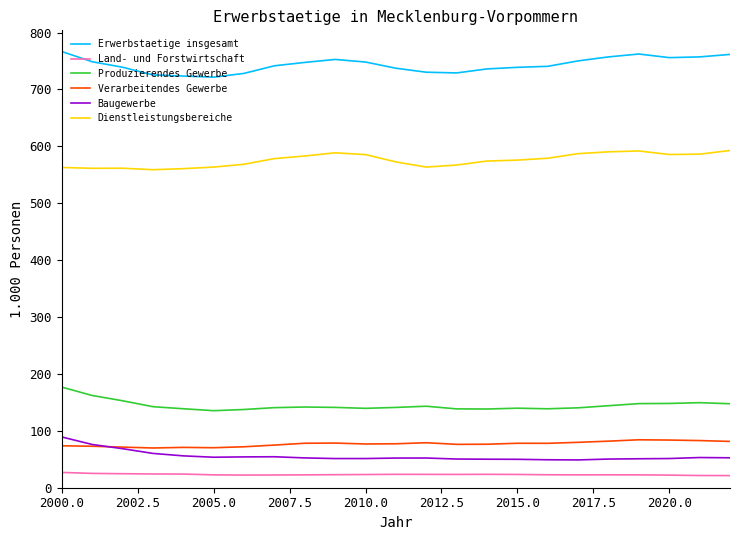

True or false: Dienstleistungsbereiche and Verarbeitendes Gewerbe intersect in this chart.

False